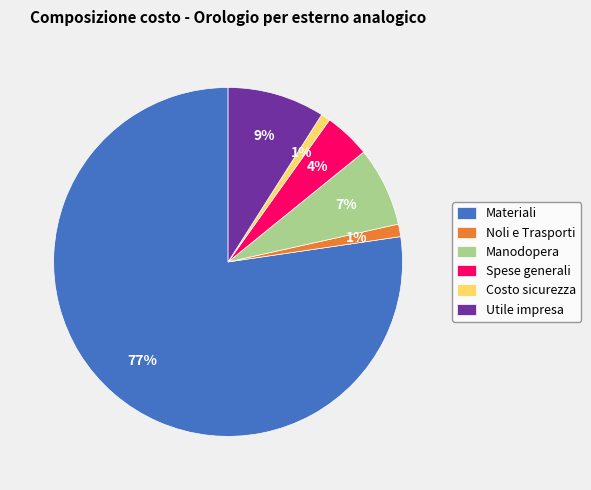

Does Materiali represent more than half of the total?

Yes